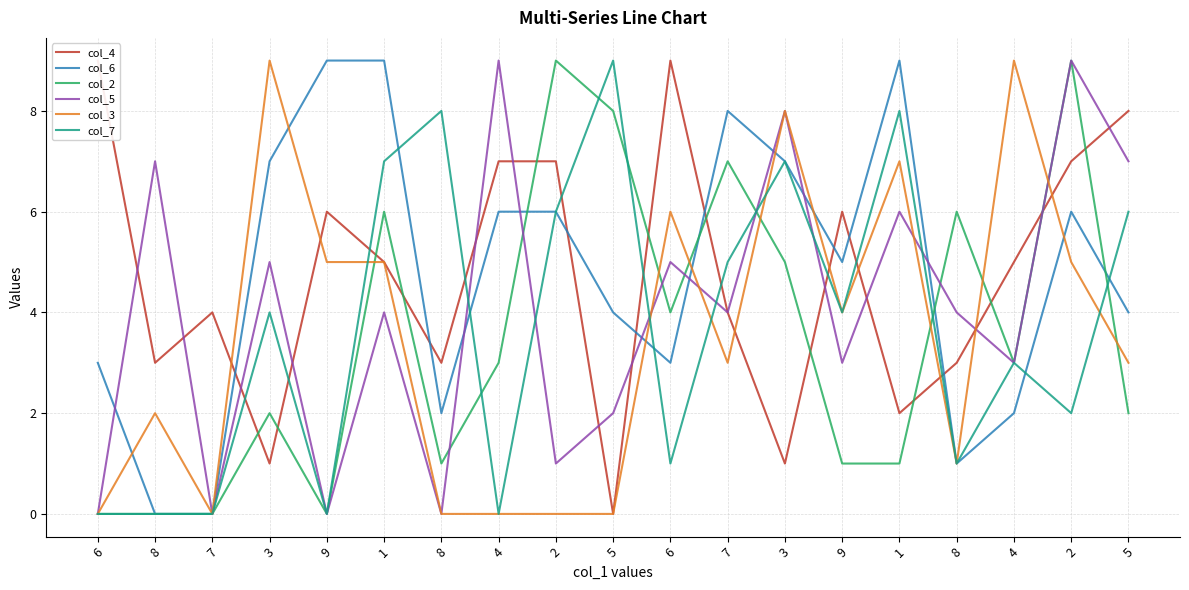

Count the col_6 values in the range 2 to 7.

12